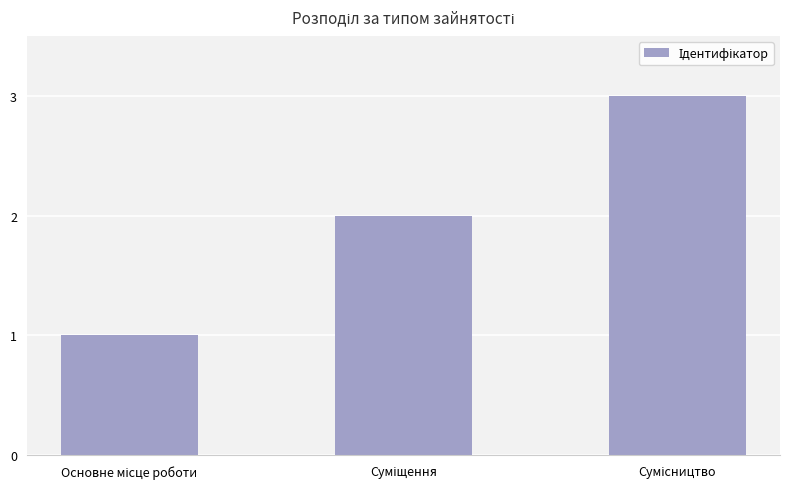

What is the sum of all values?

6